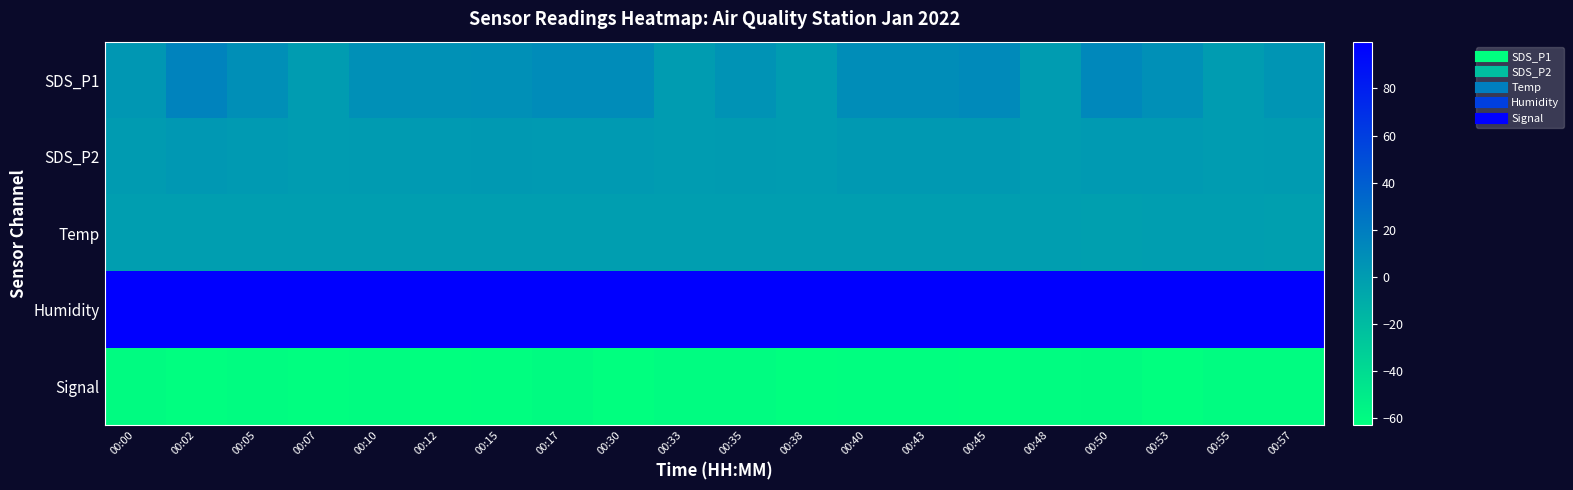

Which has a higher value, 00:48 or 00:12?

00:12